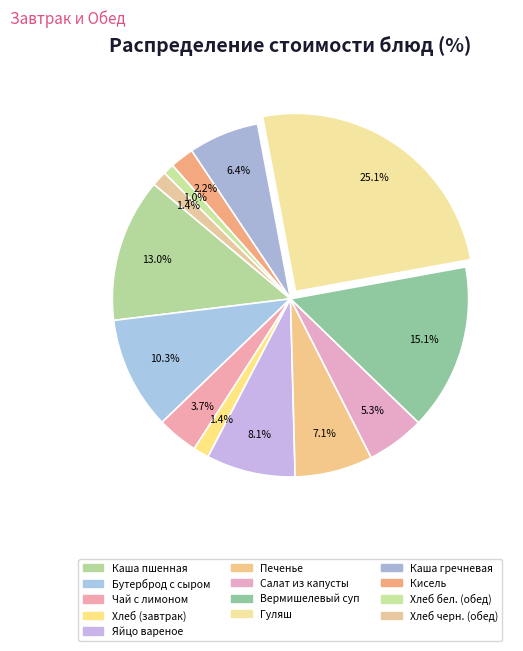

Which category has the smallest portion of the pie?

Хлеб пшеничный (обед бел.)